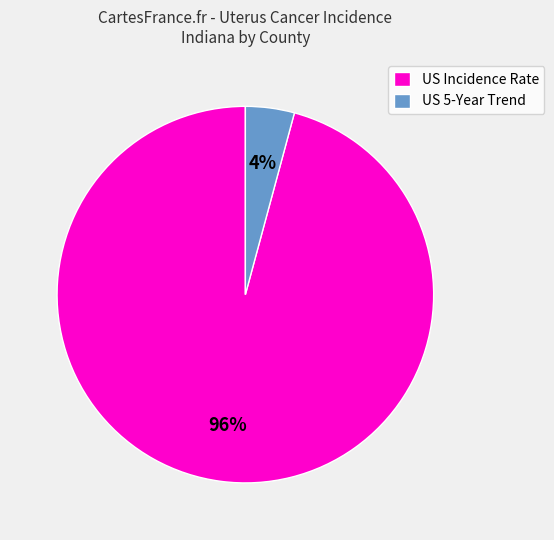

Which category has the smallest portion of the pie?

US 5-Year Trend